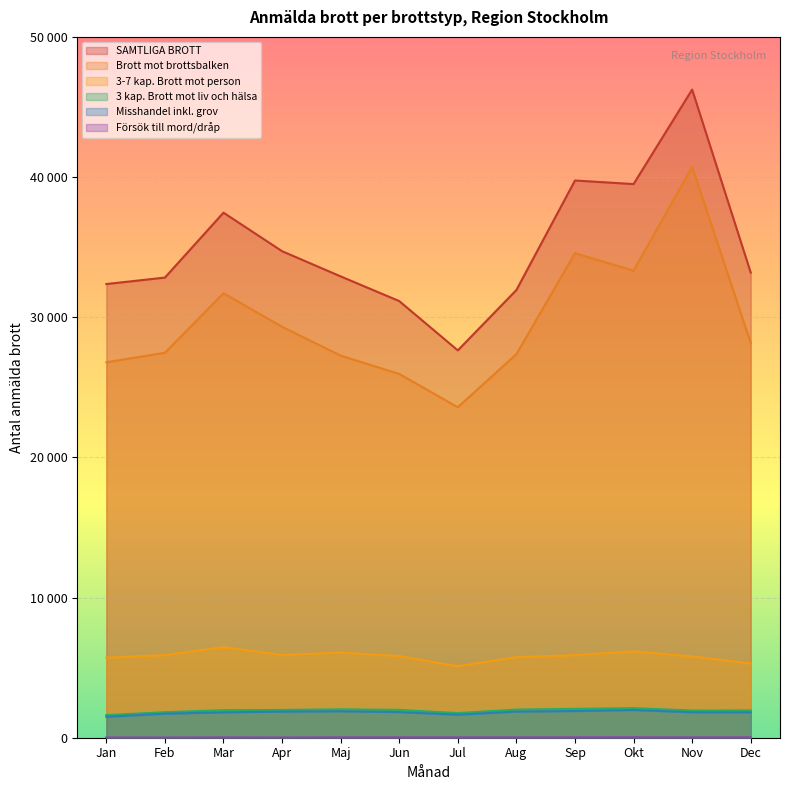

What is the total value across all series at 3-7 kap. Brott mot person?

35694